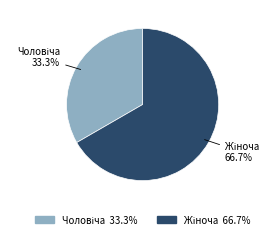

Does any single category account for the majority?

Yes